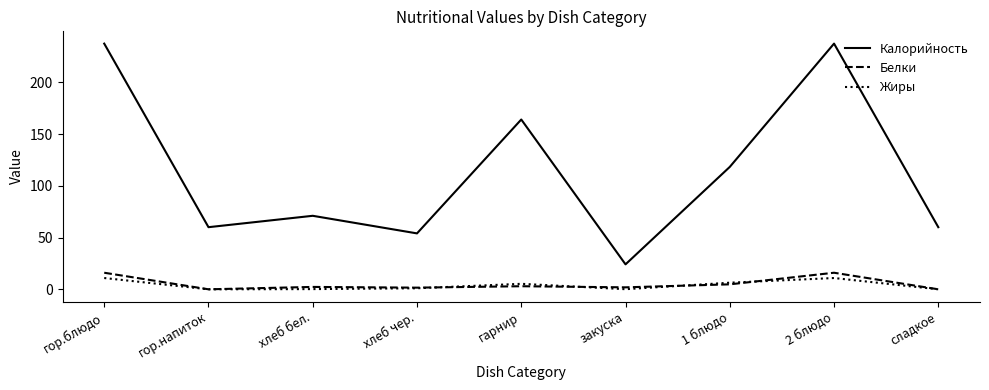

What is the total value across all series at 2 блюдо?

264.2